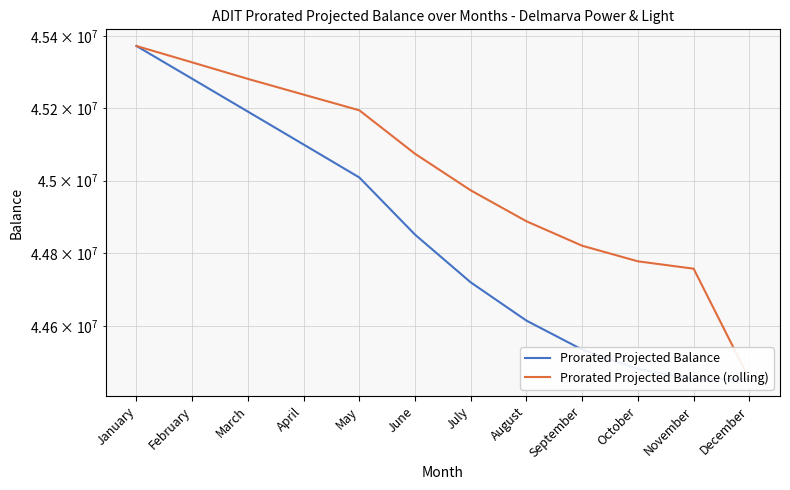

What is the maximum value shown in the chart?

45373168.0